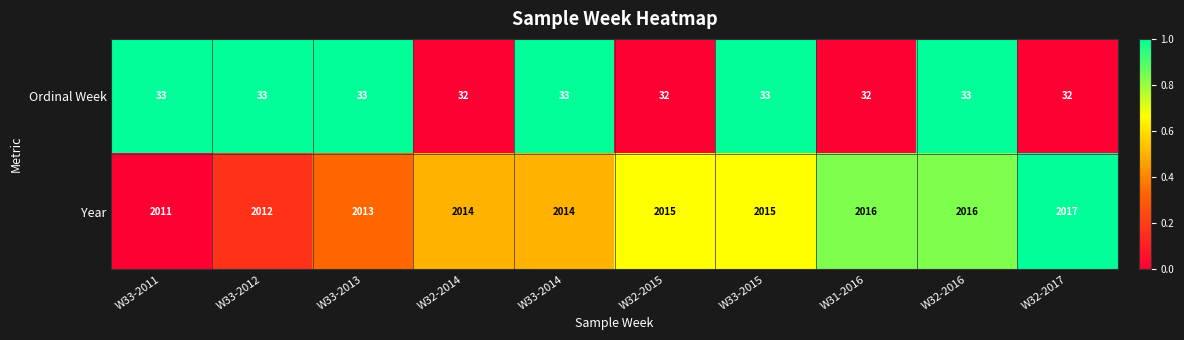

Reading left to right, list all the values displayed in this chart.

Ordinal Week: 33	33	33	32	33	32	33	32	33	32
Year: 2011	2012	2013	2014	2014	2015	2015	2016	2016	2017